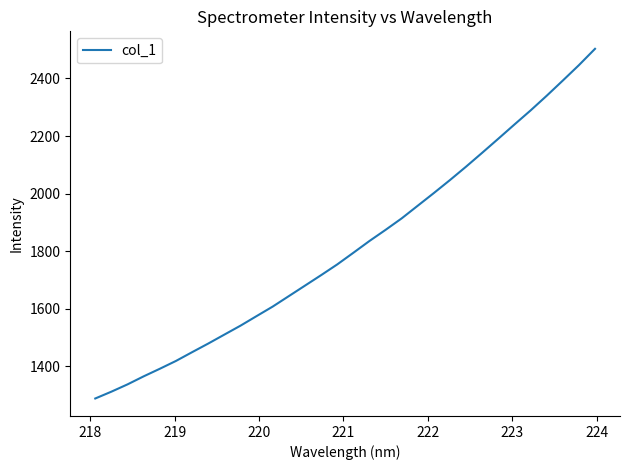

What is the smallest value displayed?

1288.9